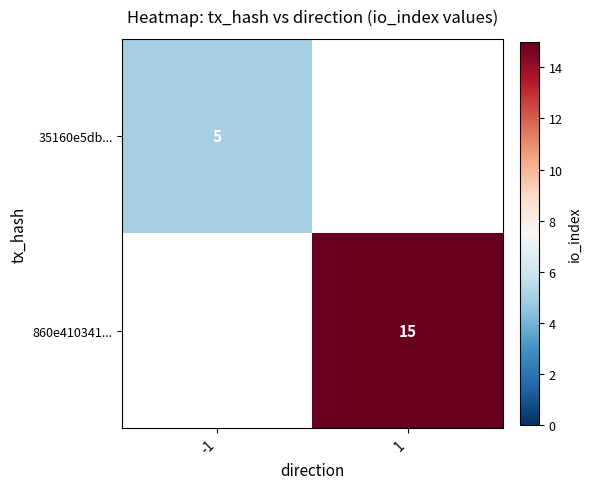

Count the number of data series in this chart.

2